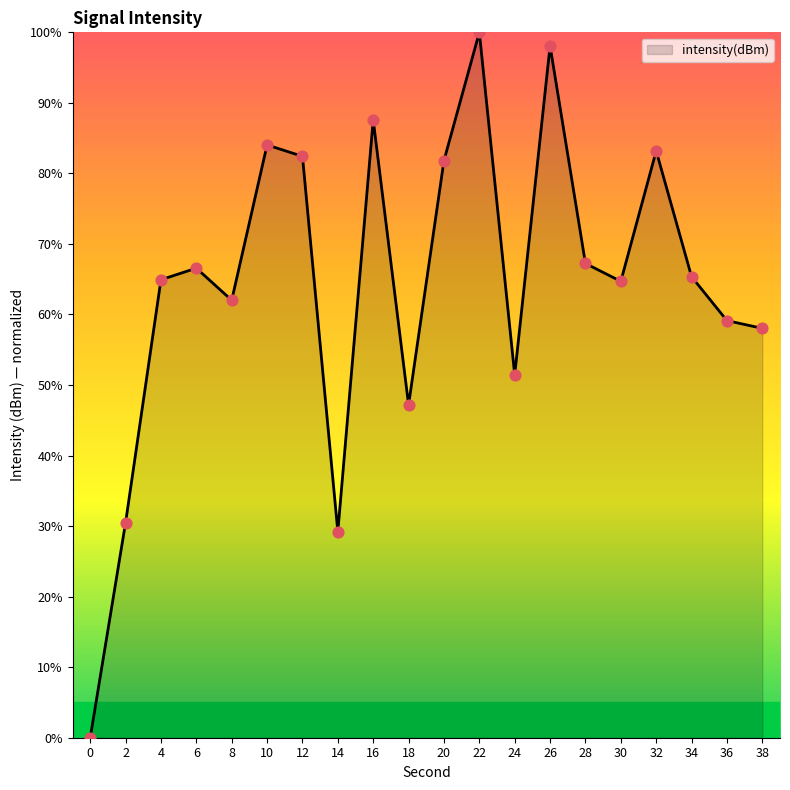

Between 34 and 28, which is larger?

28